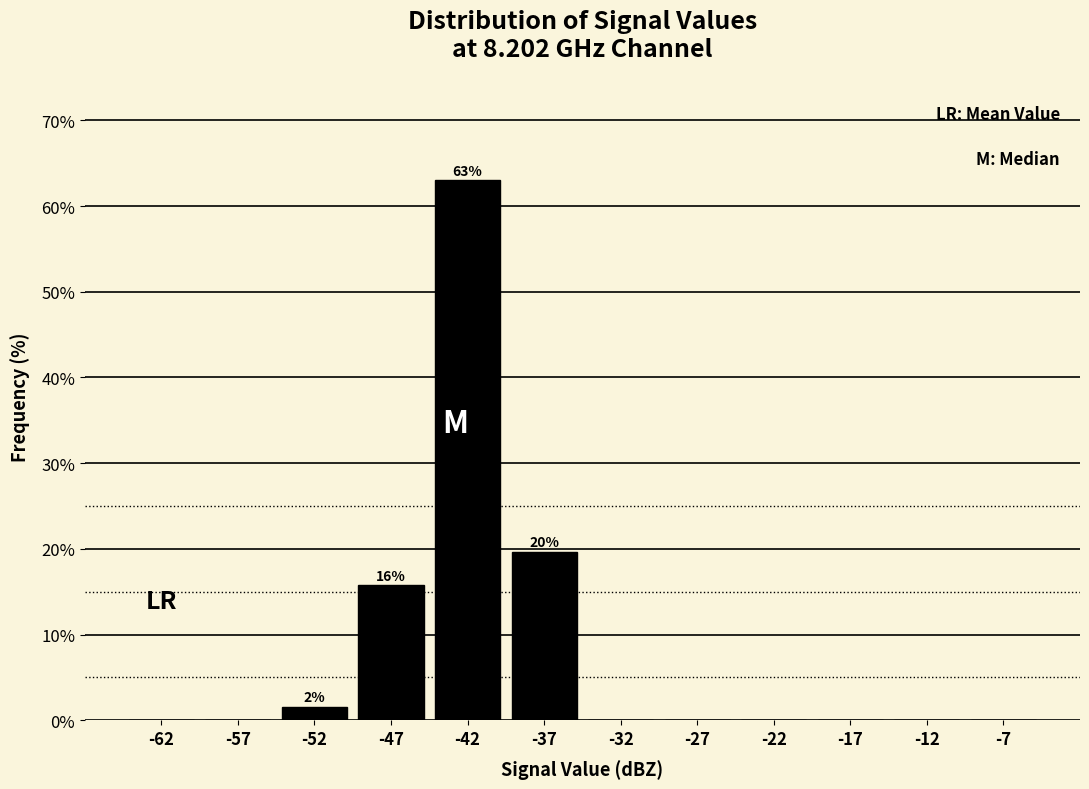

Over which range of the x-axis is the bar tallest?

-45 to -40